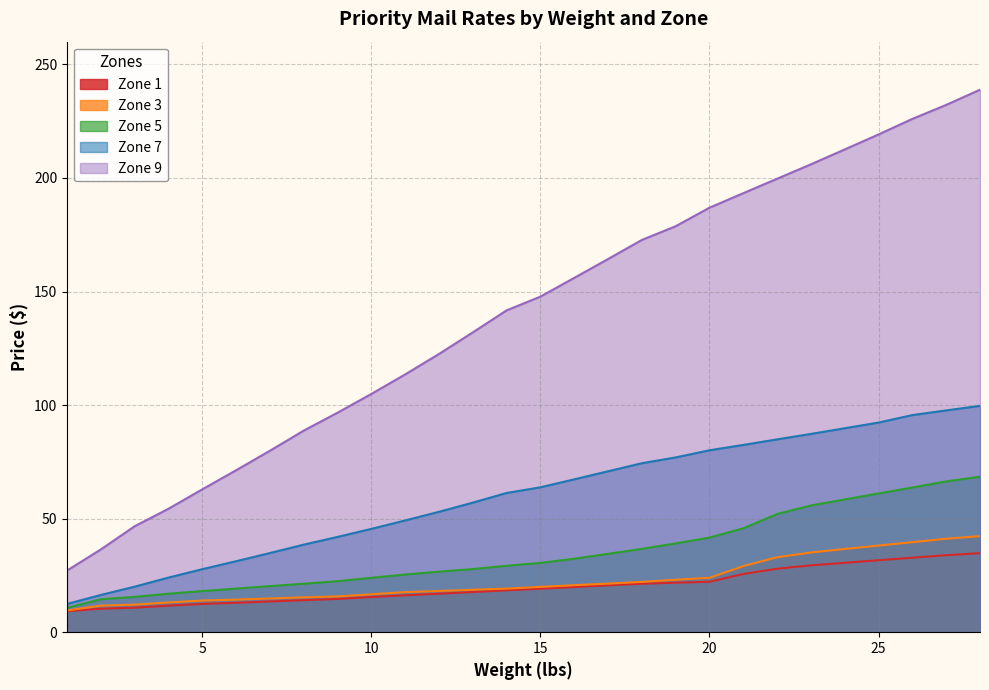

Which series has the widest spread of values?

Zone 9